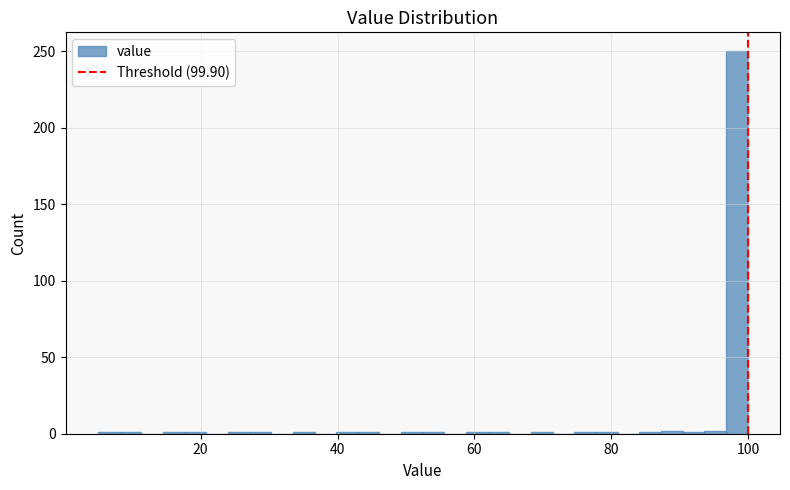

Around what value on the x-axis is the tallest bar? Give the approximate position of its centre, as read against the axis.

98